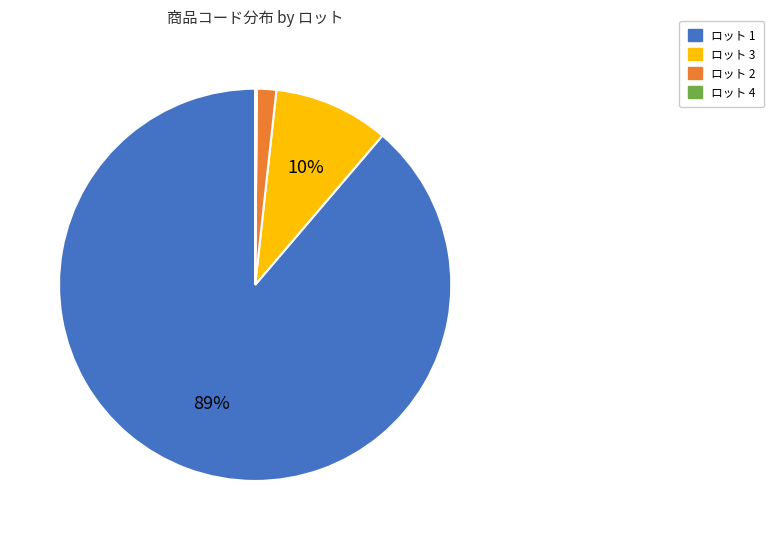

Which category has the biggest portion of the pie?

ロット 1